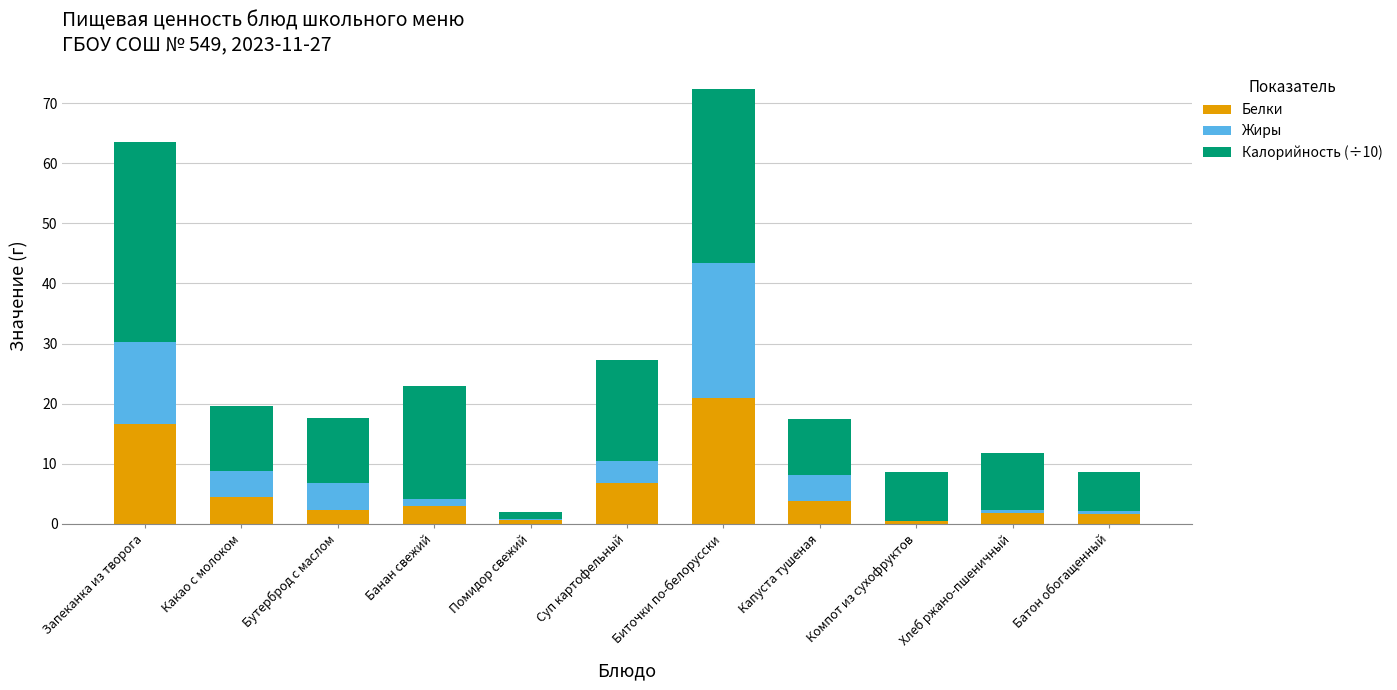

At which category is the sum across all series the highest?

Биточки по-белорусски